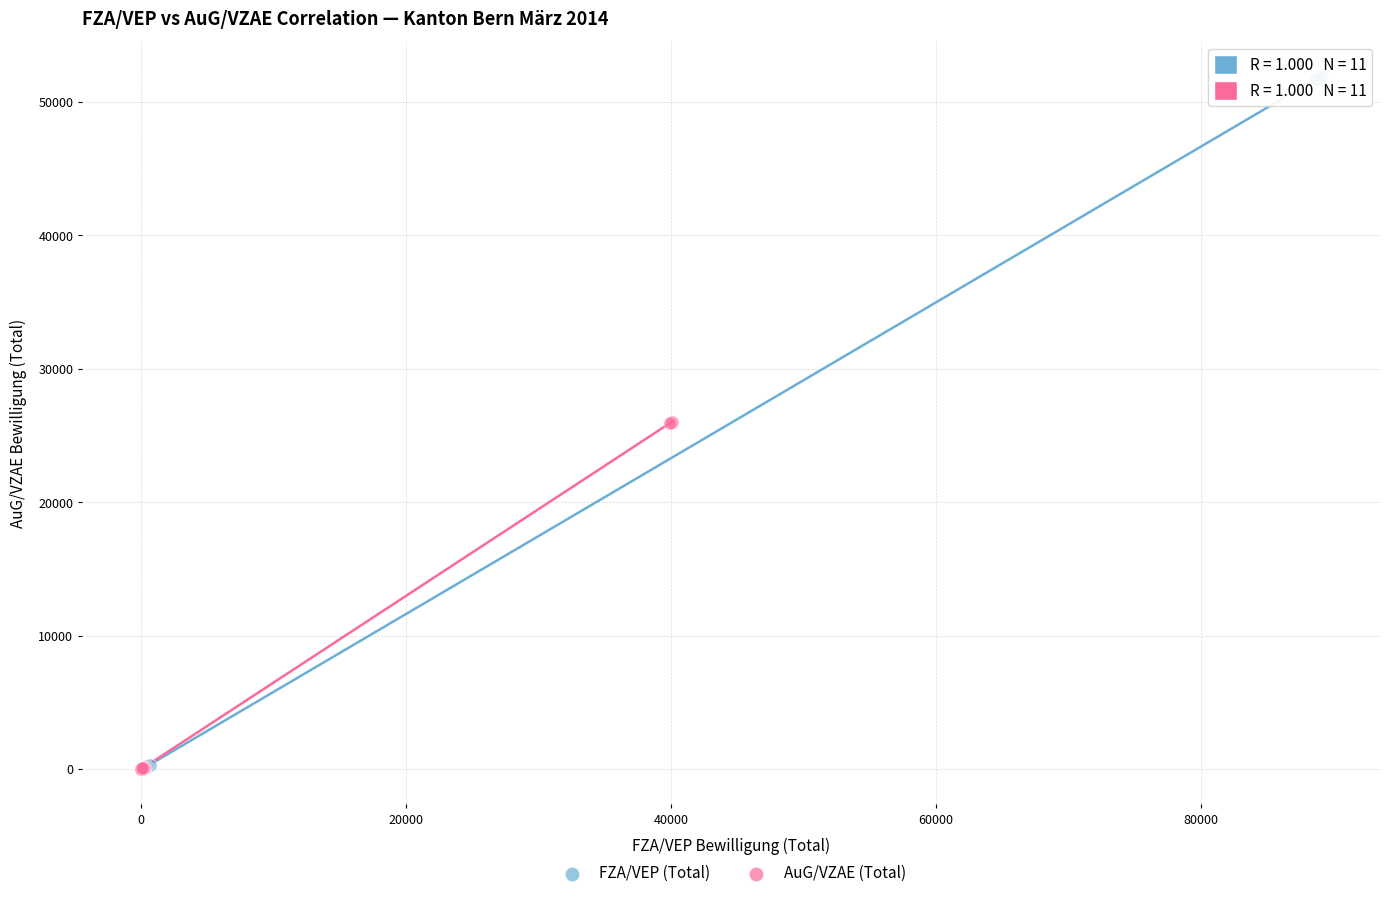

What are all the series names shown in the legend?

FZA/VEP (Total), AuG/VZAE (Total)